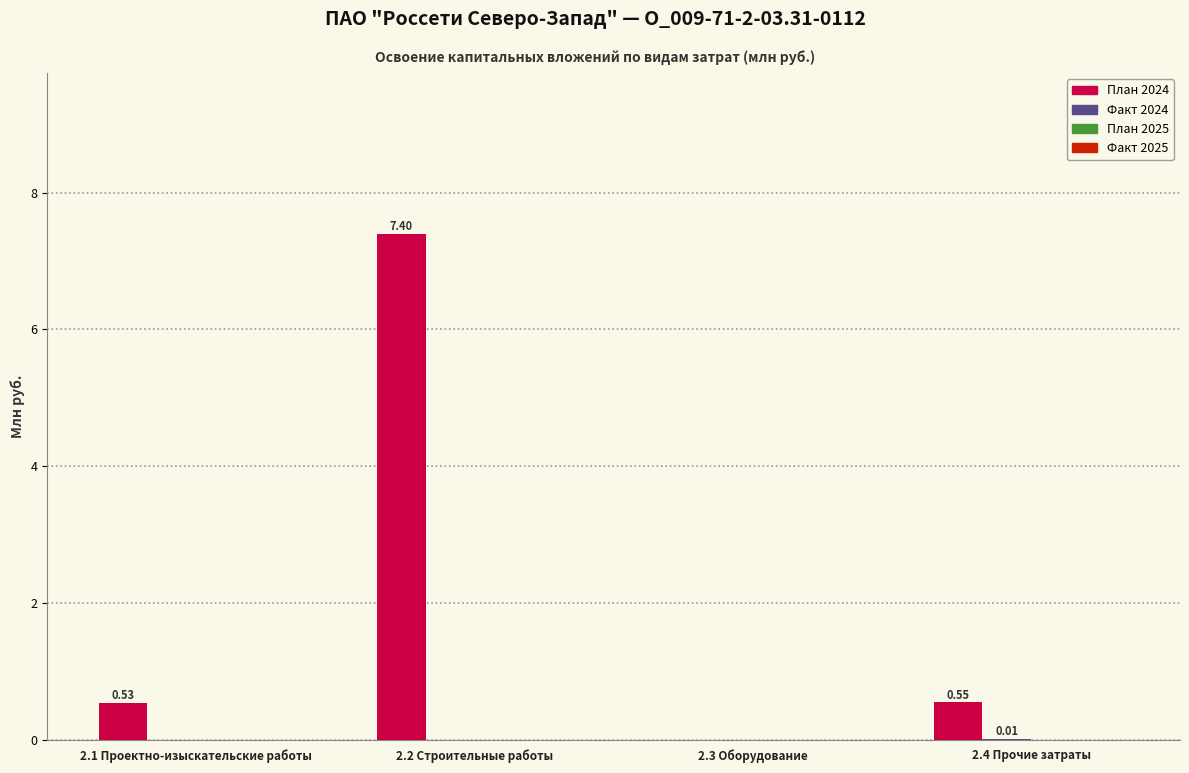

What is the total value across all series at 2.2 Строительные работы?

7.4